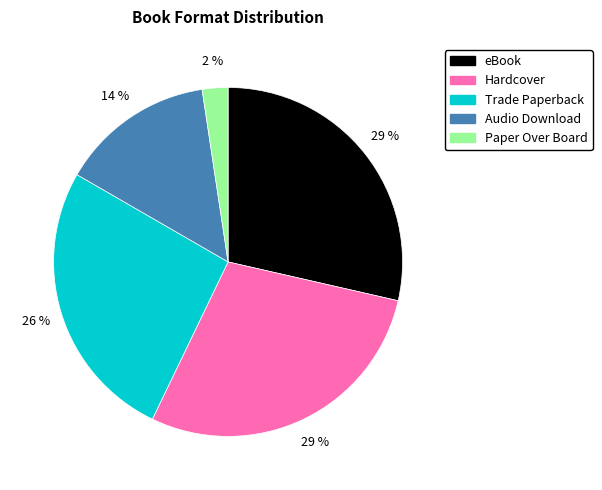

To the nearest percent, what is the combined percentage of Paper Over Board and eBook?

31%